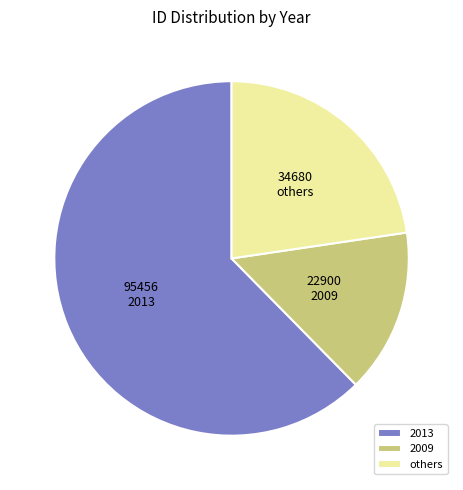

What is the majority slice?

2013